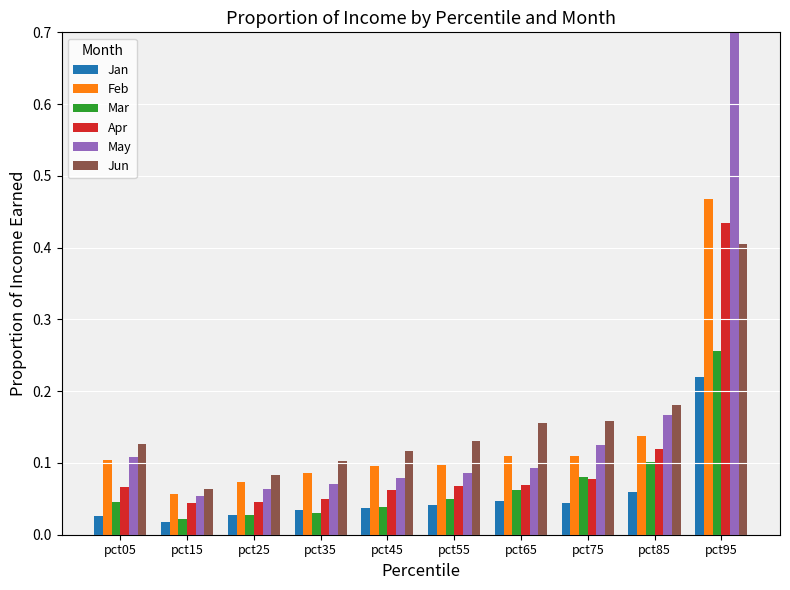

At which label is Apr closest to 0?

pct15